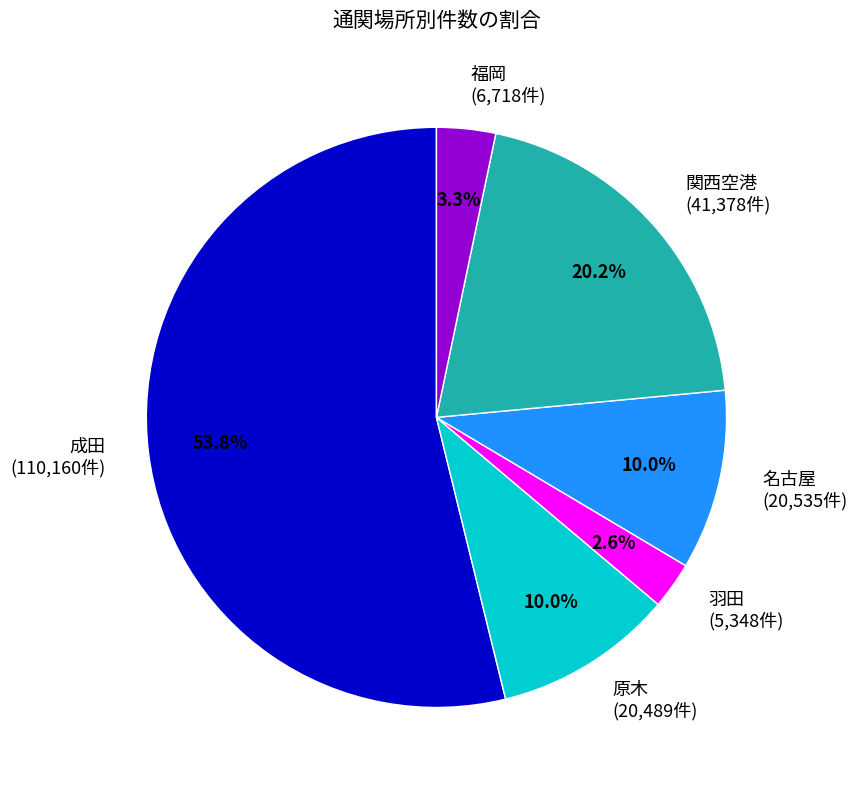

What is the majority slice?

成田